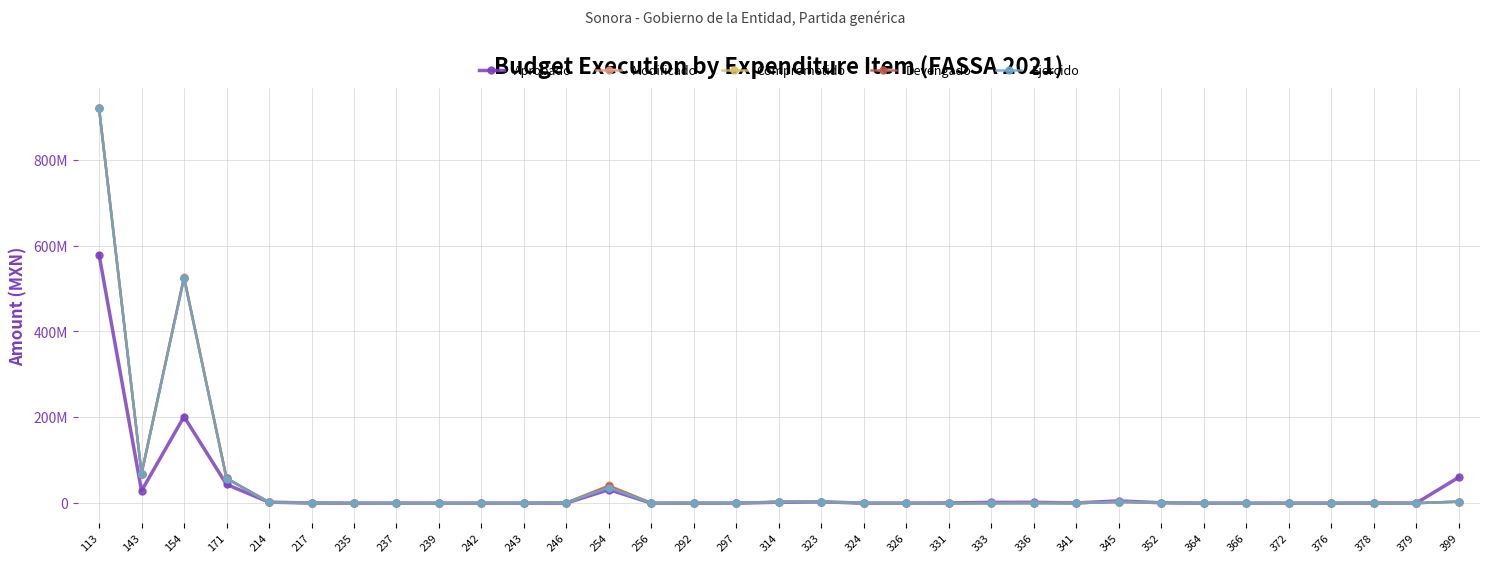

What are all the series names shown in the legend?

Aprobado, Modificado, Comprometido, Devengado, Ejercido